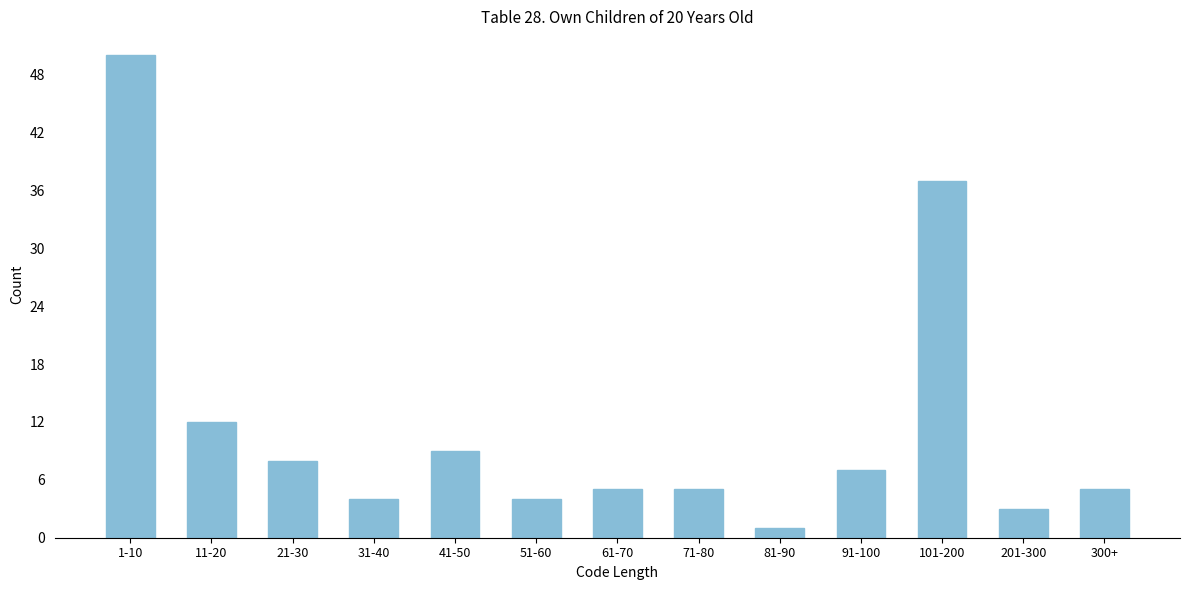

Reading left to right, extract all data points from this chart.

1-10=50	11-20=12	21-30=8	31-40=4	41-50=9	51-60=4	61-70=5	71-80=5	81-90=1	91-100=7	101-200=37	201-300=3	300+=5